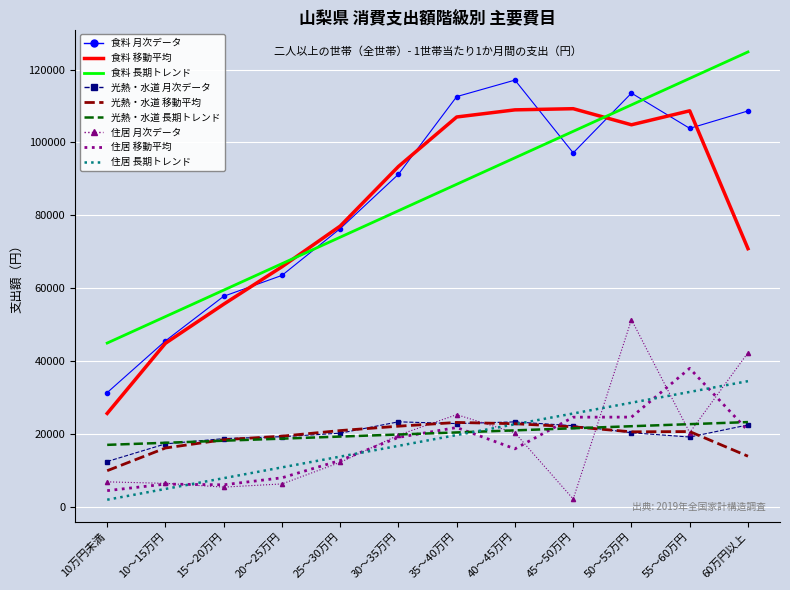

True or false: 住居 長期トレンド and 食料 月次データ intersect in this chart.

False